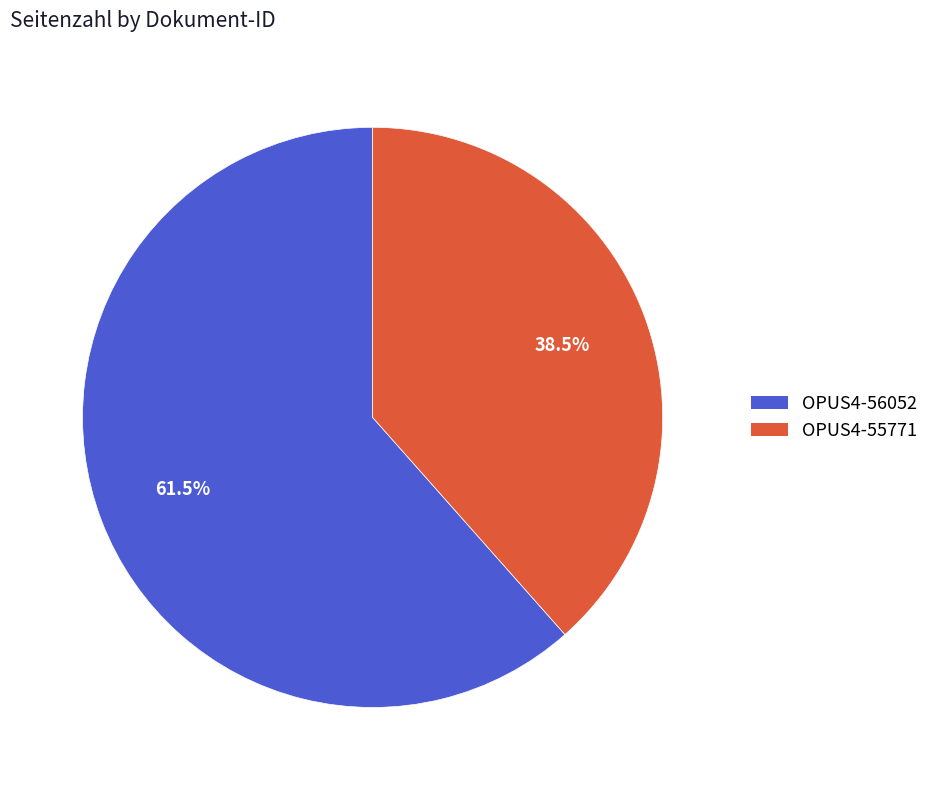

To the nearest percent, what is the difference between the OPUS4-55771 and OPUS4-56052 slice percentages?

23%